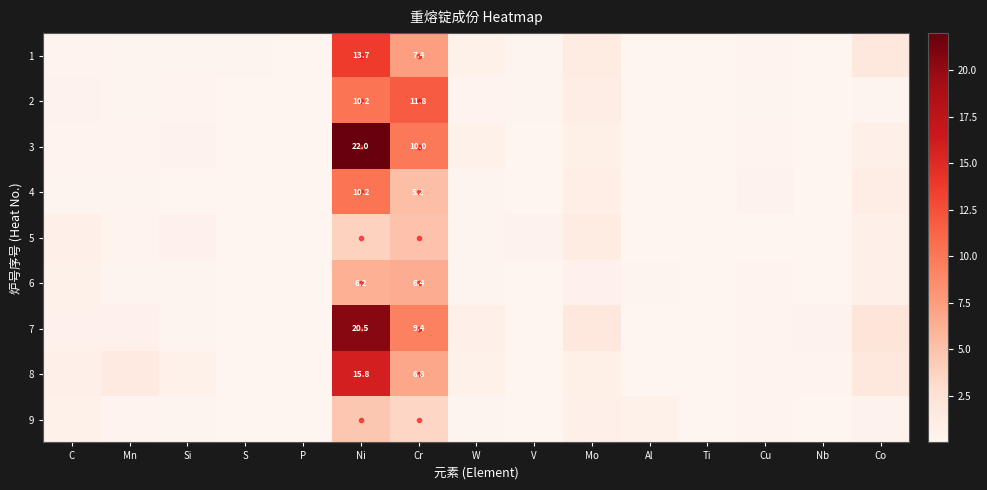

Is the value of 6 at Ni greater than the value of 3 at Ti?

Yes